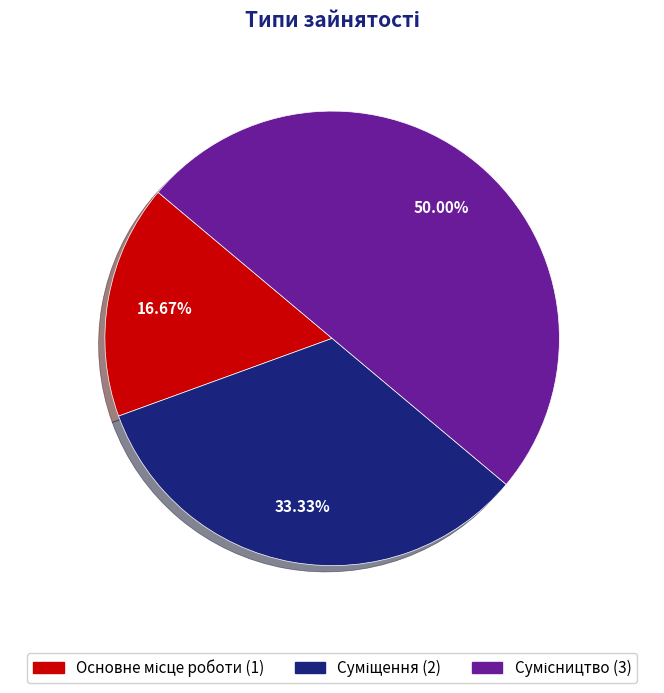

Which slice is the largest?

Сумісництво